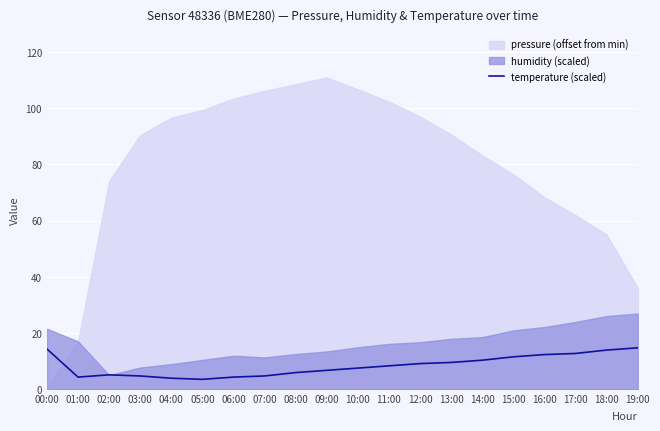

The temperature (scaled) series shows 5.2 at 02:00. True or false?

True